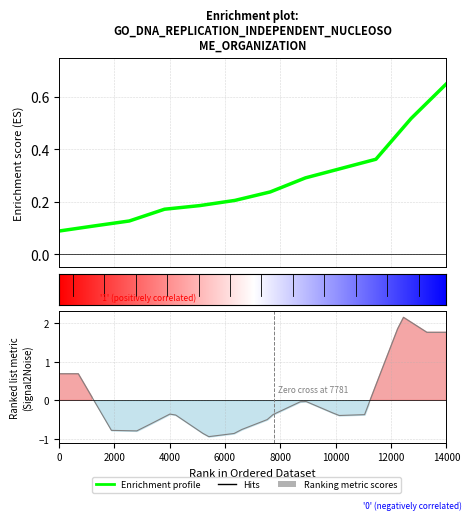

Is this an area chart (filled region under the line)?

No